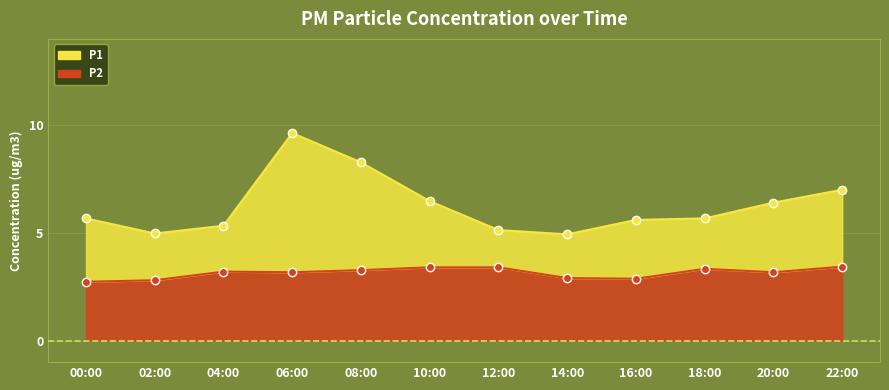

How many lines are shown in the chart?

2